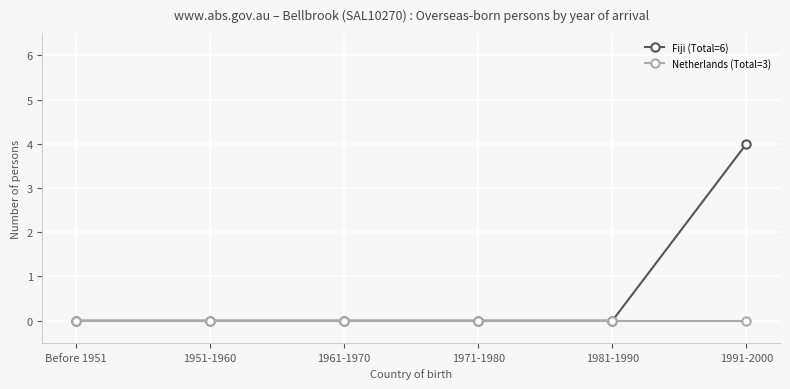

At which category is the sum across all series the highest?

1991-2000